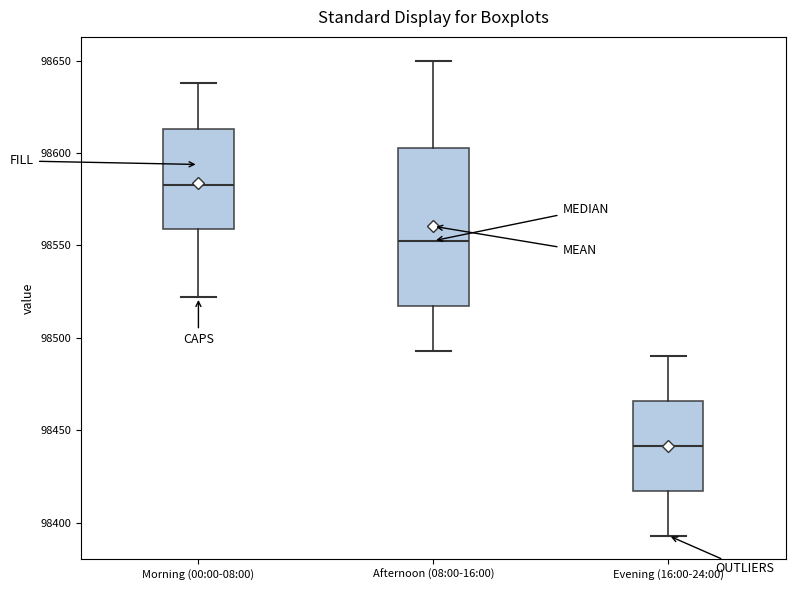

Which box's median line is the lowest?

Evening (16:00-24:00)